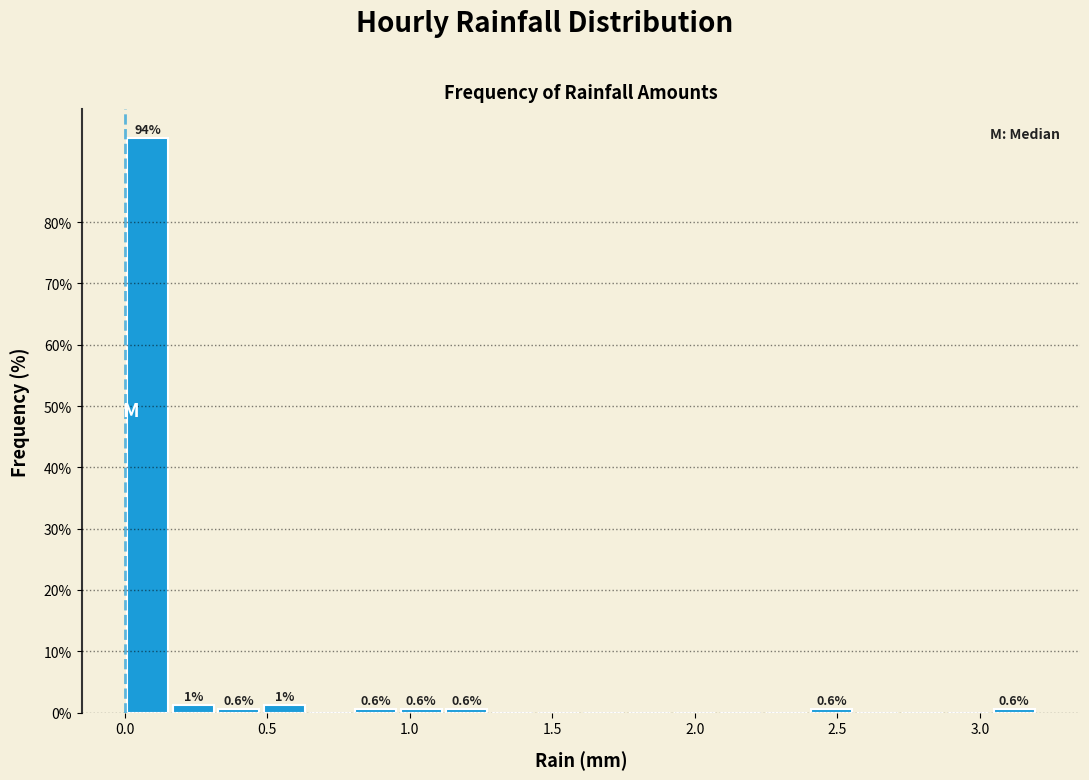

Read against the x-axis, roughly where is the centre of the tallest bar?

0.10